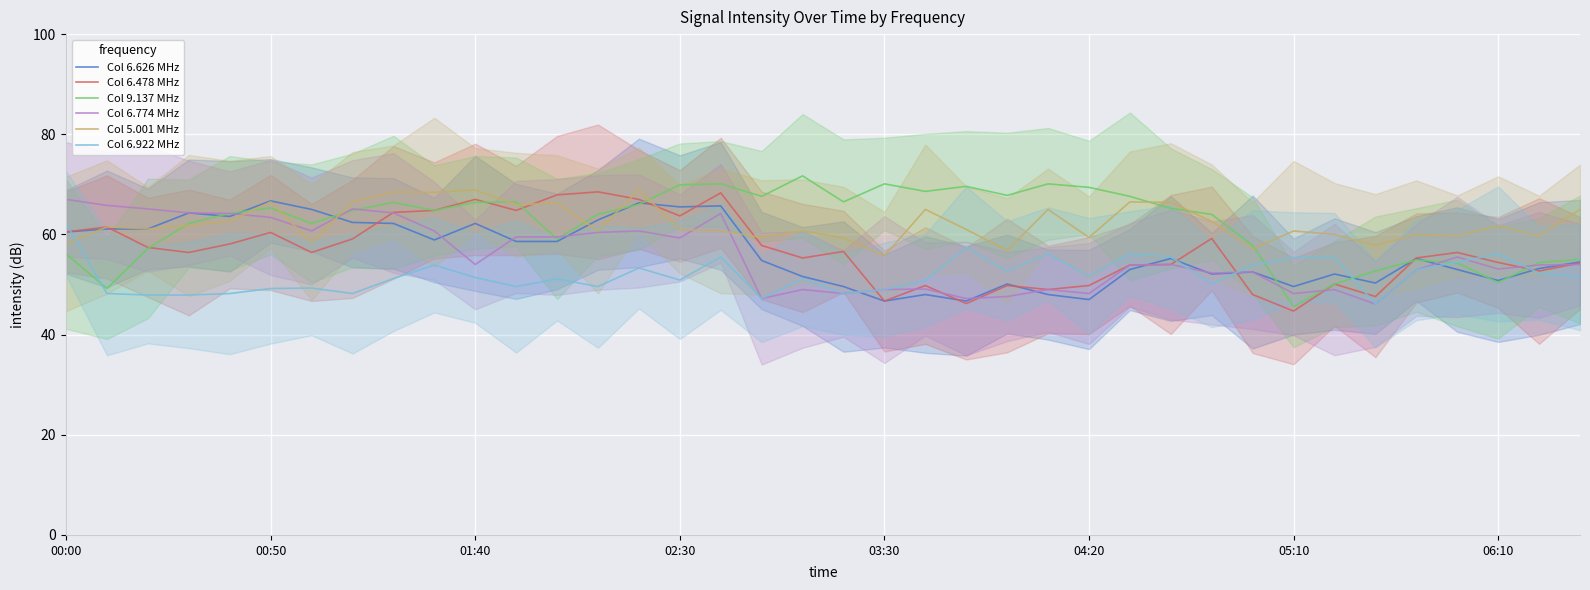

What is the lowest value of the Col 5.001 MHz series?

55.7